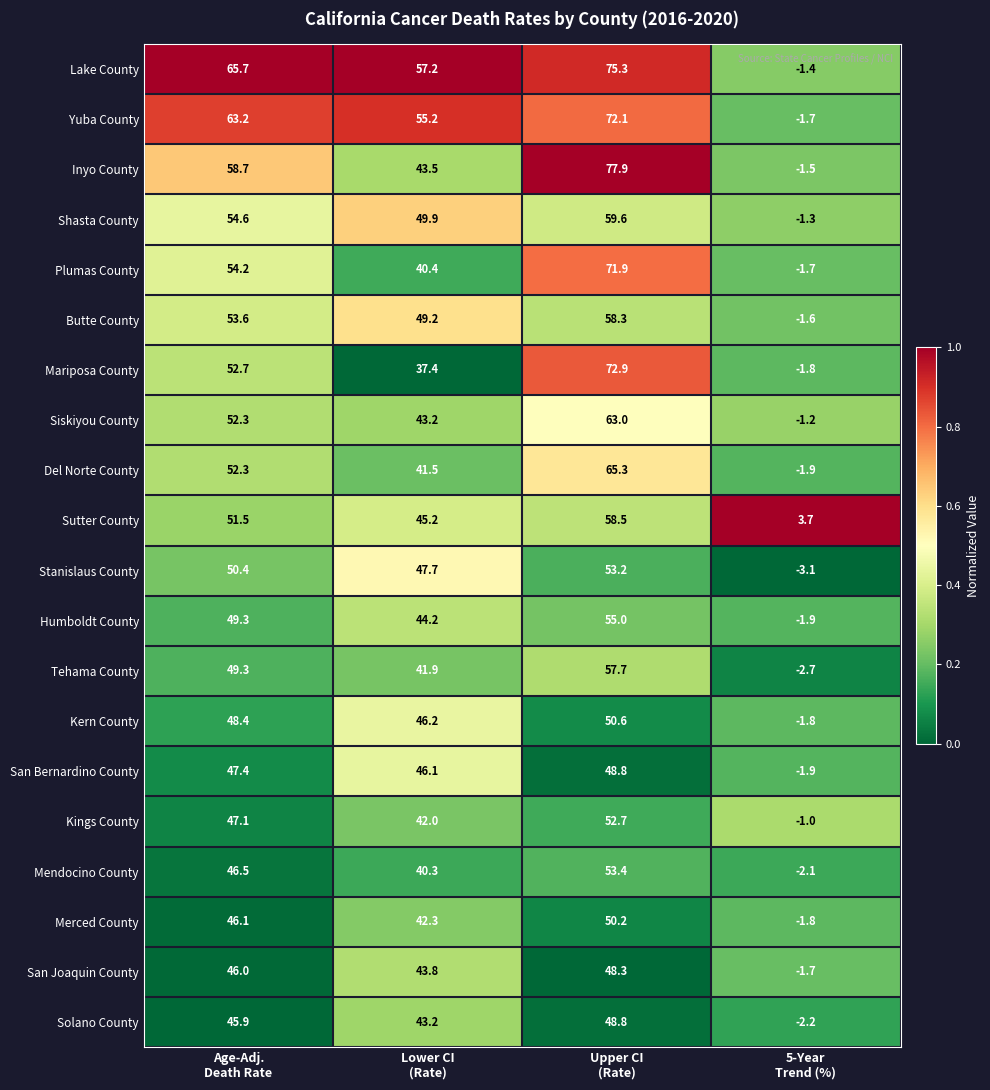

What is the difference between the second highest and second lowest values in the Del Norte County series?

10.8